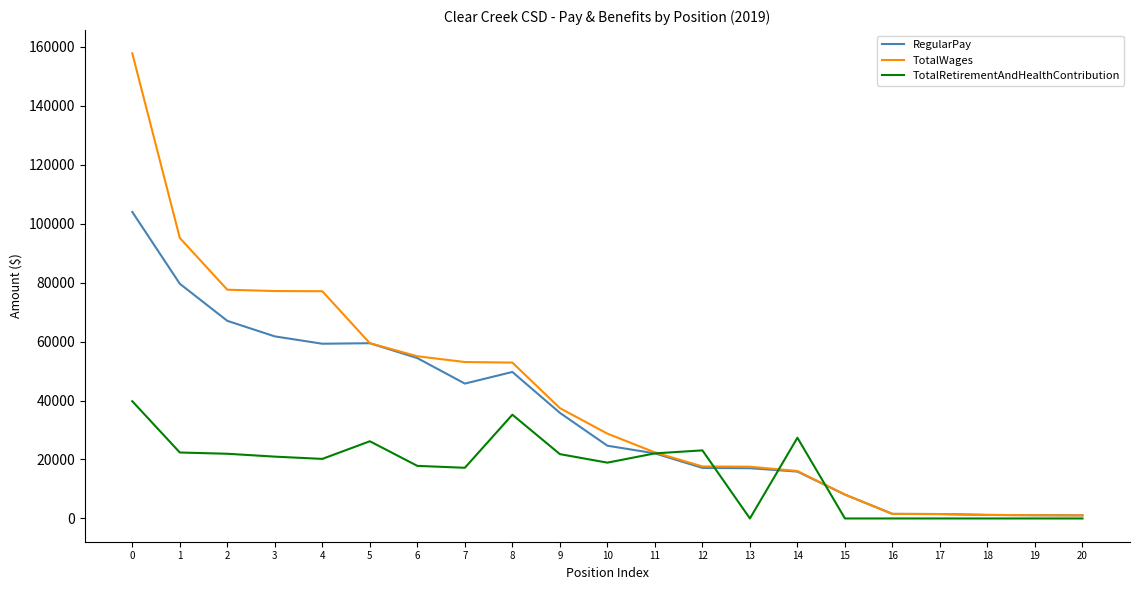

True or false: TotalWages and TotalRetirementAndHealthContribution intersect in this chart.

True